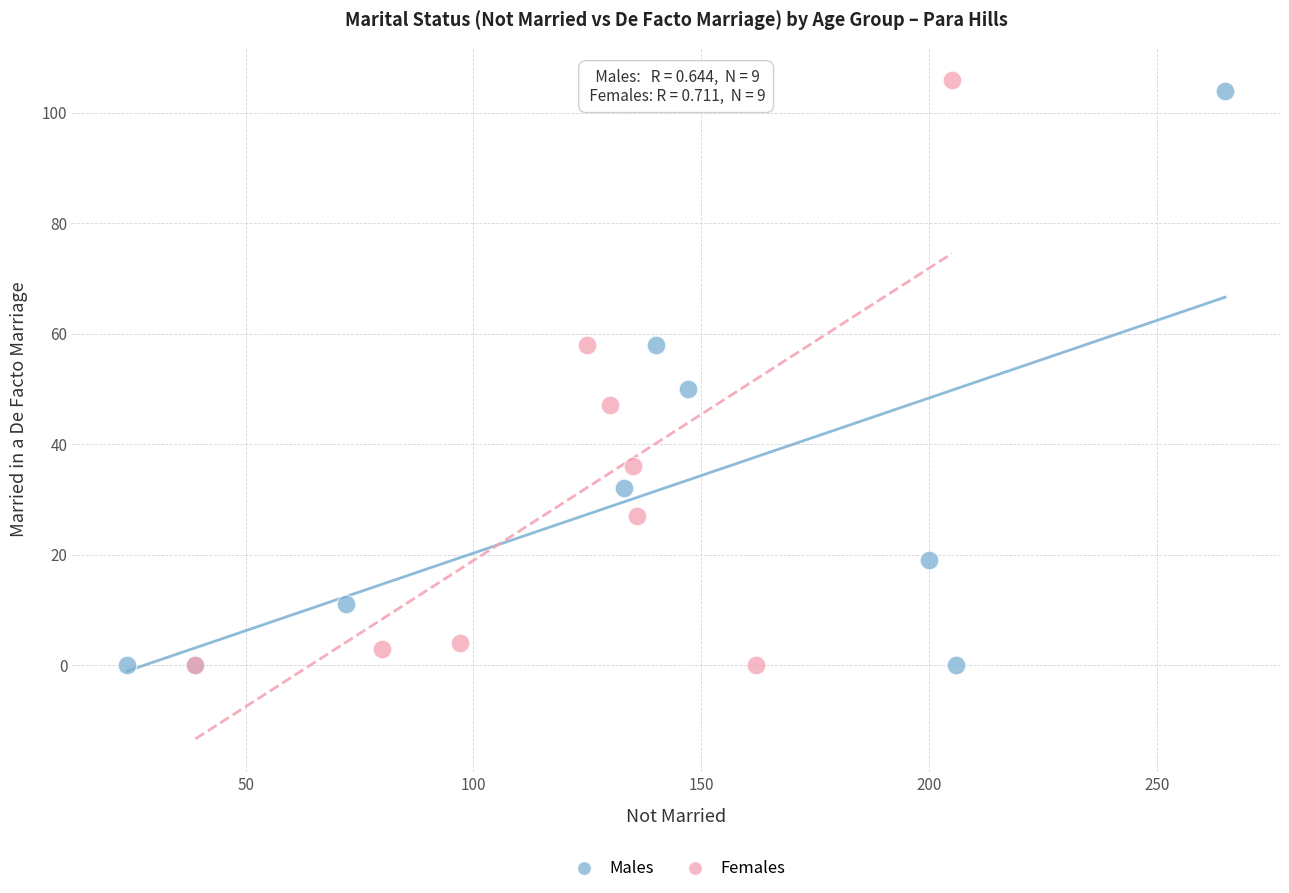

Which series contains the highest Y value?

Females